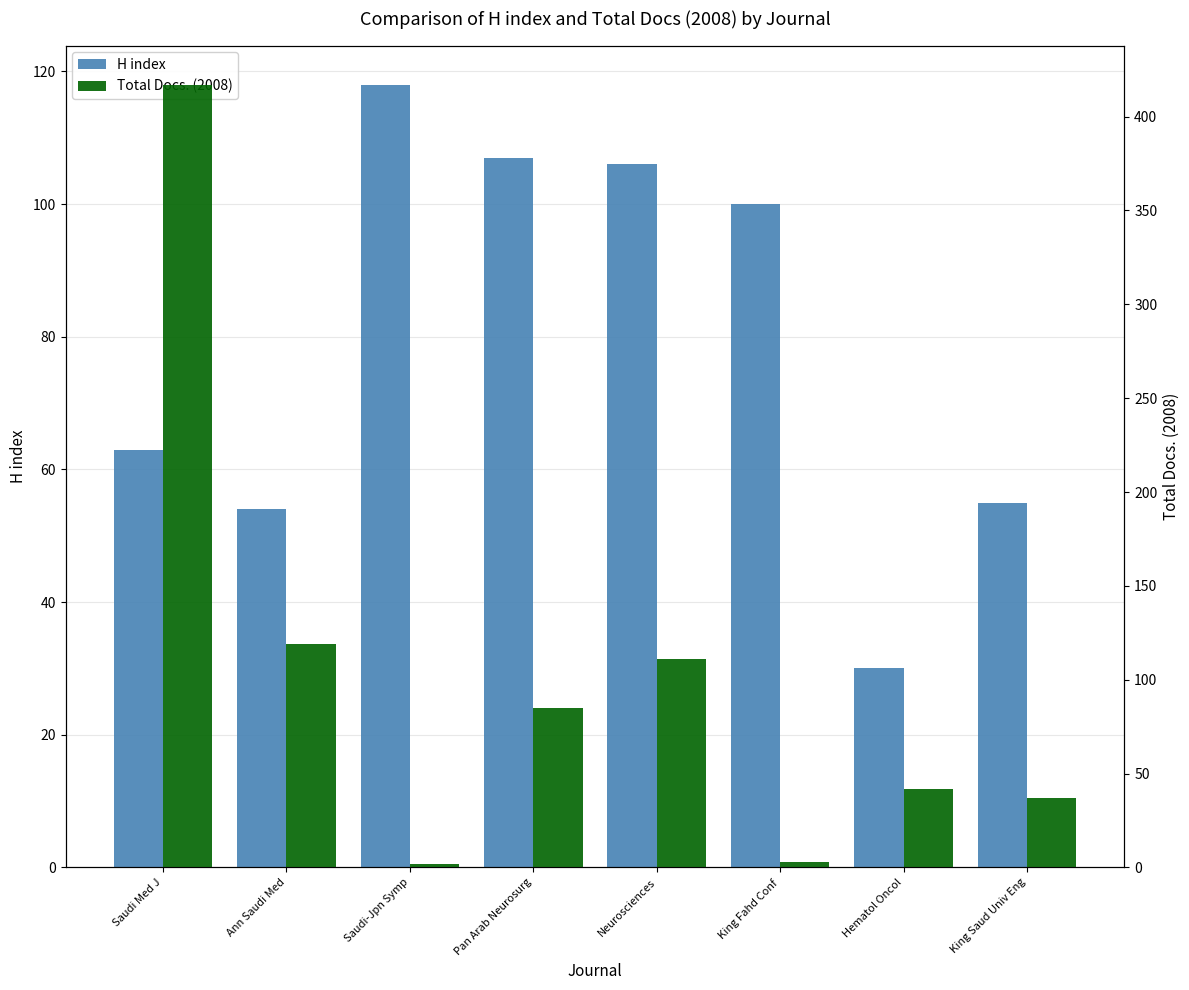

Rank the series by their average value, from highest to lowest.

Total Docs. (2008), H index